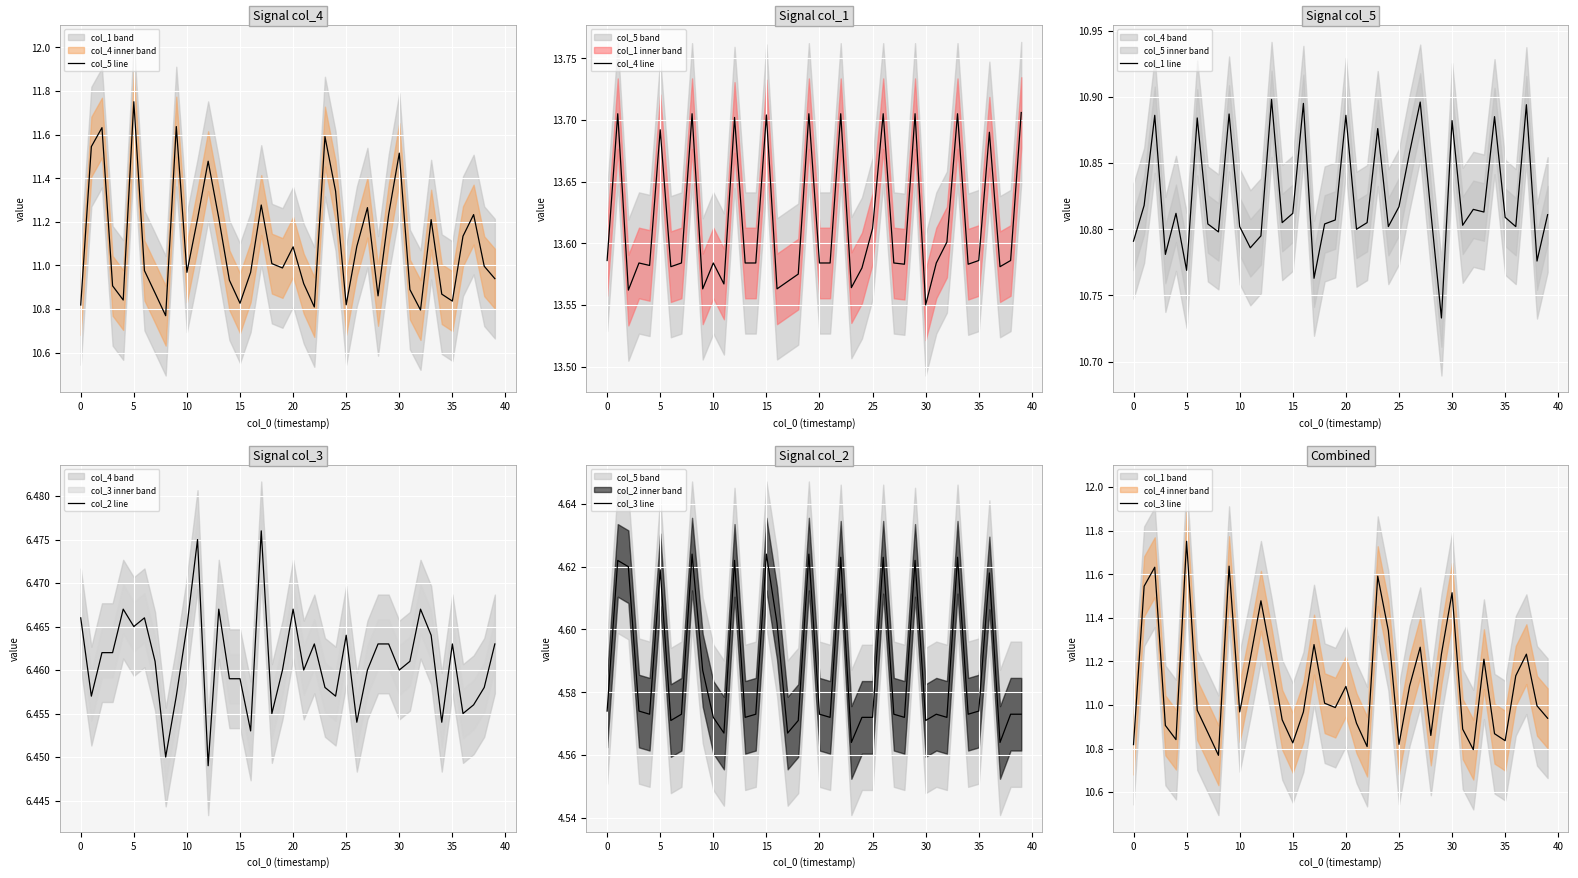

True or false: col_4 line and col_3 line cross at least once.

False